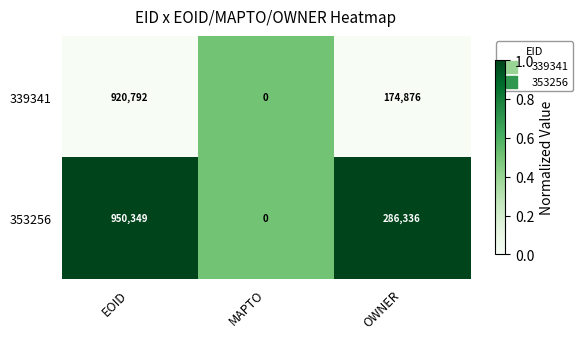

How many data points does each series have?

3